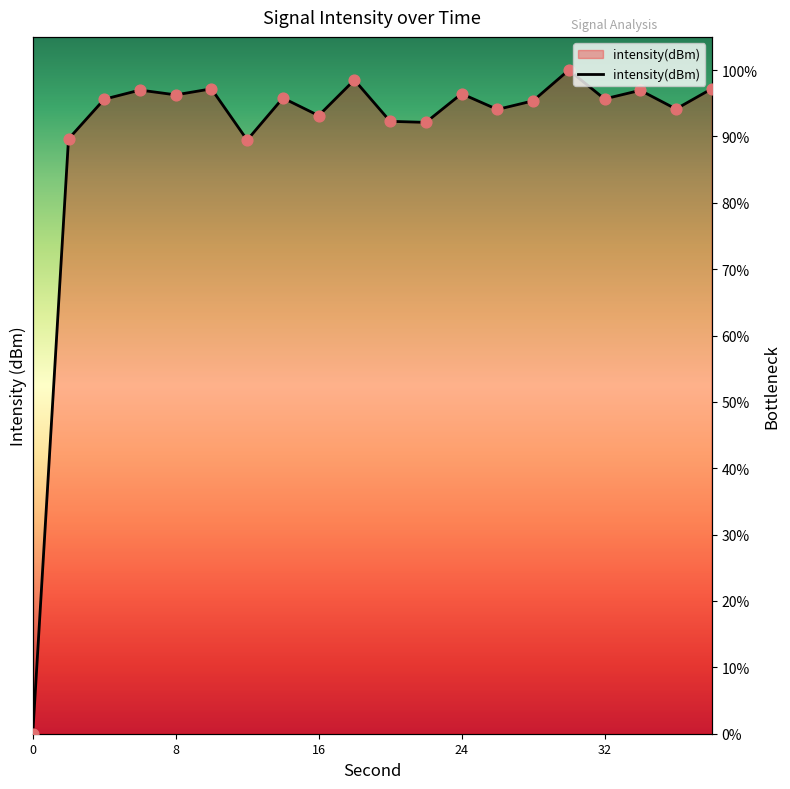

What is the ratio of the value at 12 to the value at 20?

1.0